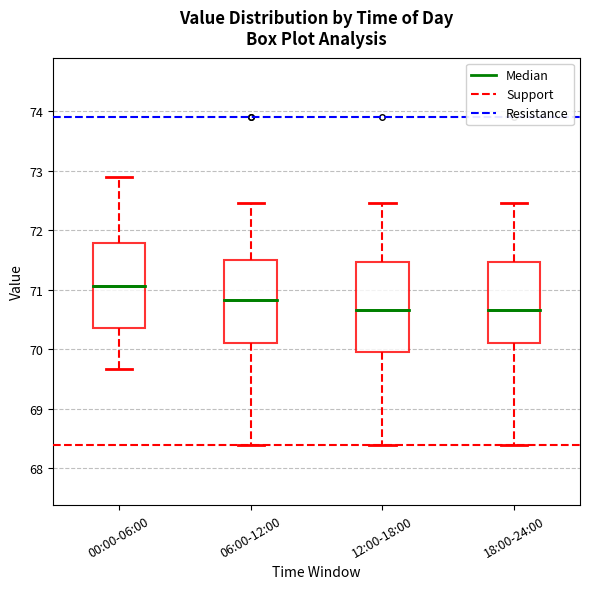

Reading left to right, transcribe this box plot: for each box, give where its median line is, the range the box spans, and where its two whiskers end, as read against the y-axis. The values are not printed on the chart, so give them approximately, as read against the axis.

00:00-06:00: median 71.1, box 70.4 to 71.8, whiskers 69.7 to 72.9
06:00-12:00: median 70.8, box 70.1 to 71.5, whiskers 68.4 to 72.5
12:00-18:00: median 70.7, box 69.9 to 71.5, whiskers 68.4 to 72.5
18:00-24:00: median 70.7, box 70.1 to 71.5, whiskers 68.4 to 72.5